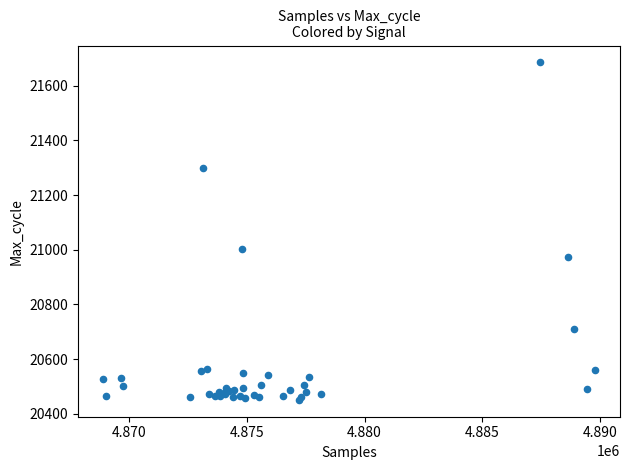

What Y value in the scatter plot is closest to 21068?

21002